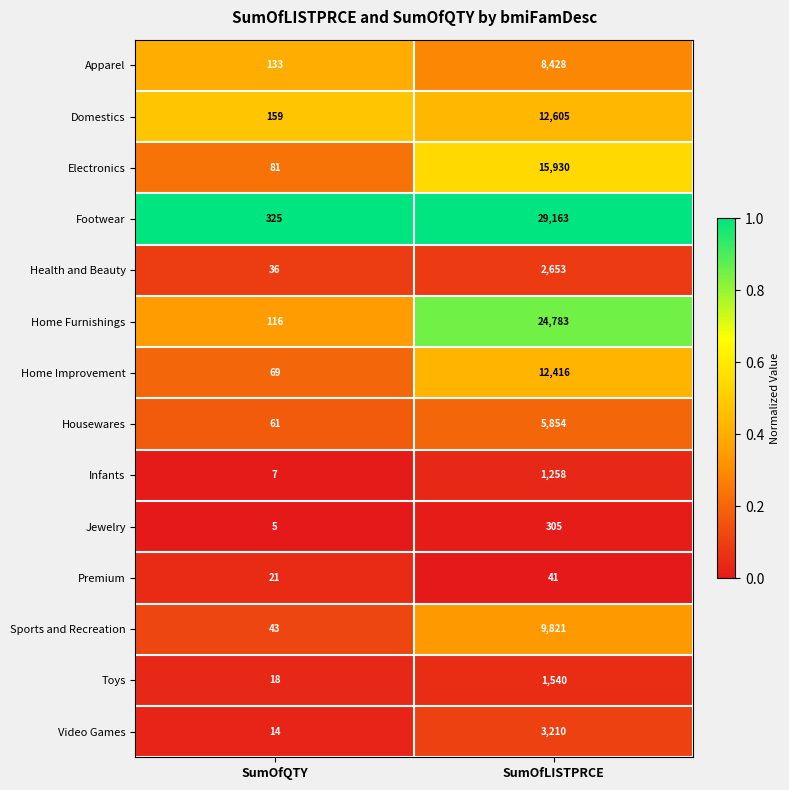

Which series has the largest range (max minus min)?

Footwear